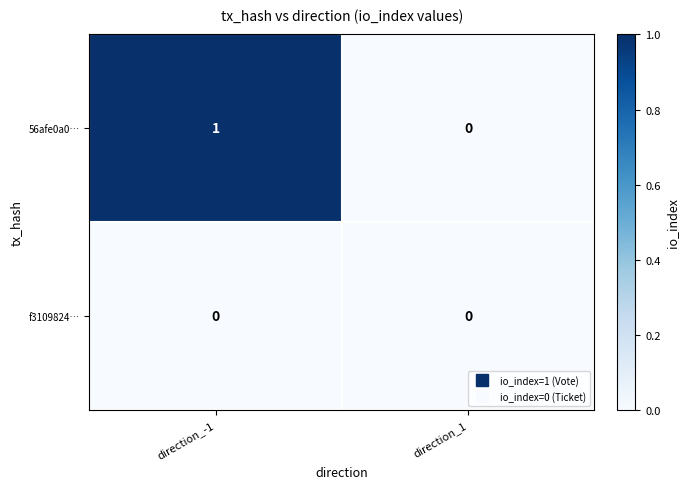

Reading right to left, transcribe all the data shown in this chart.

56afe0a0…: direction_1=0	direction_-1=1
f3109824…: direction_1=0	direction_-1=0